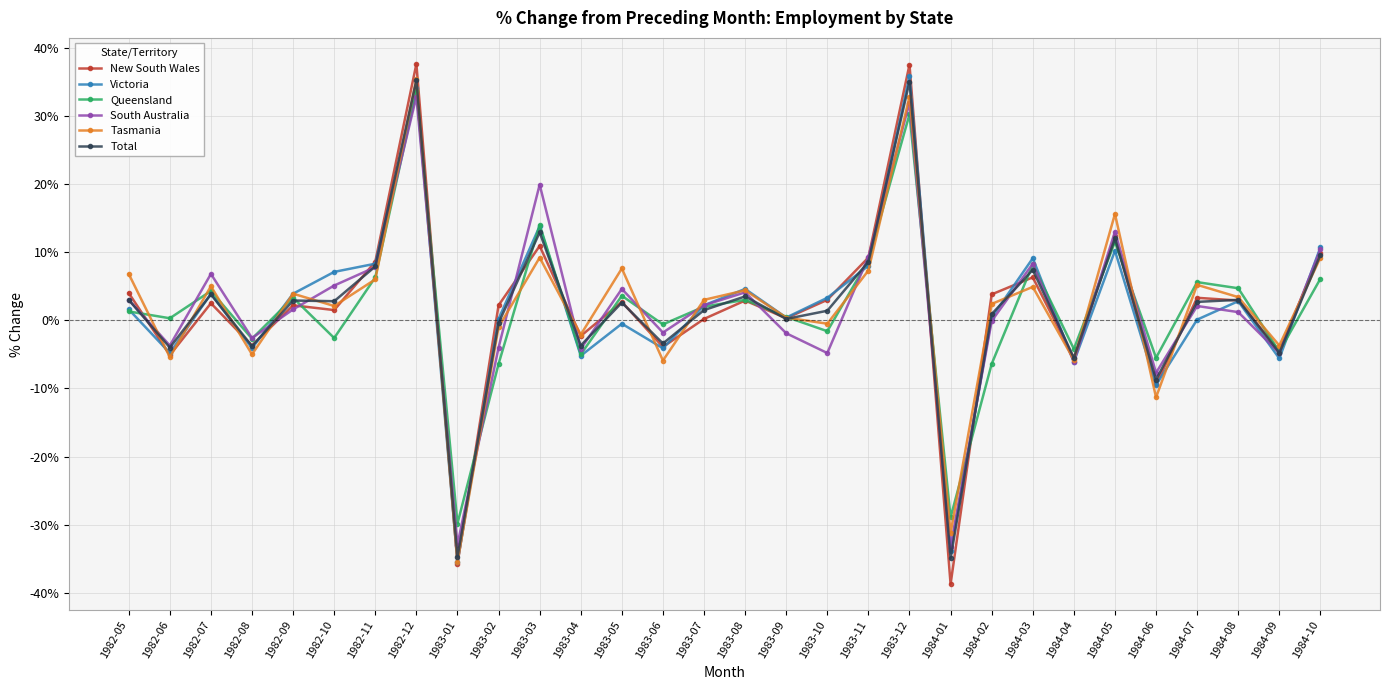

At which category does Queensland reach its first local peak?

1982-07